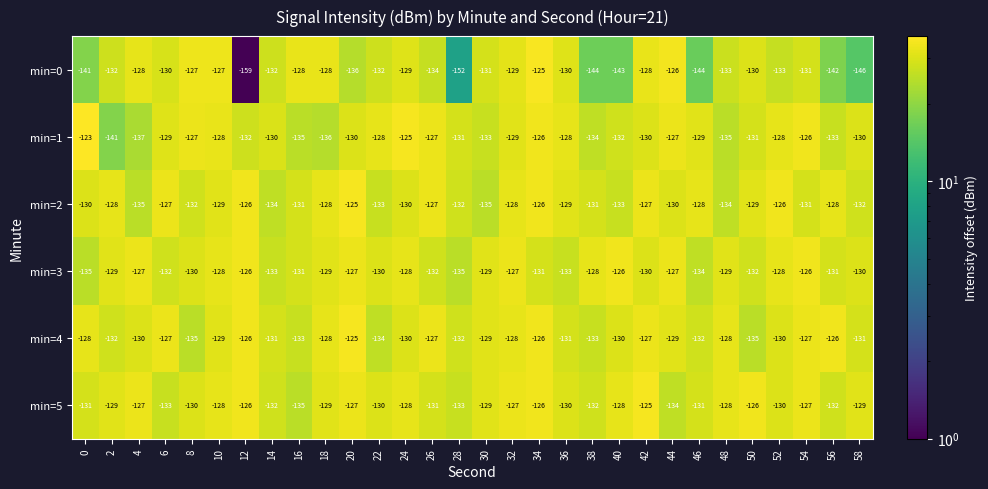

At which category is the sum across all series the highest?

34